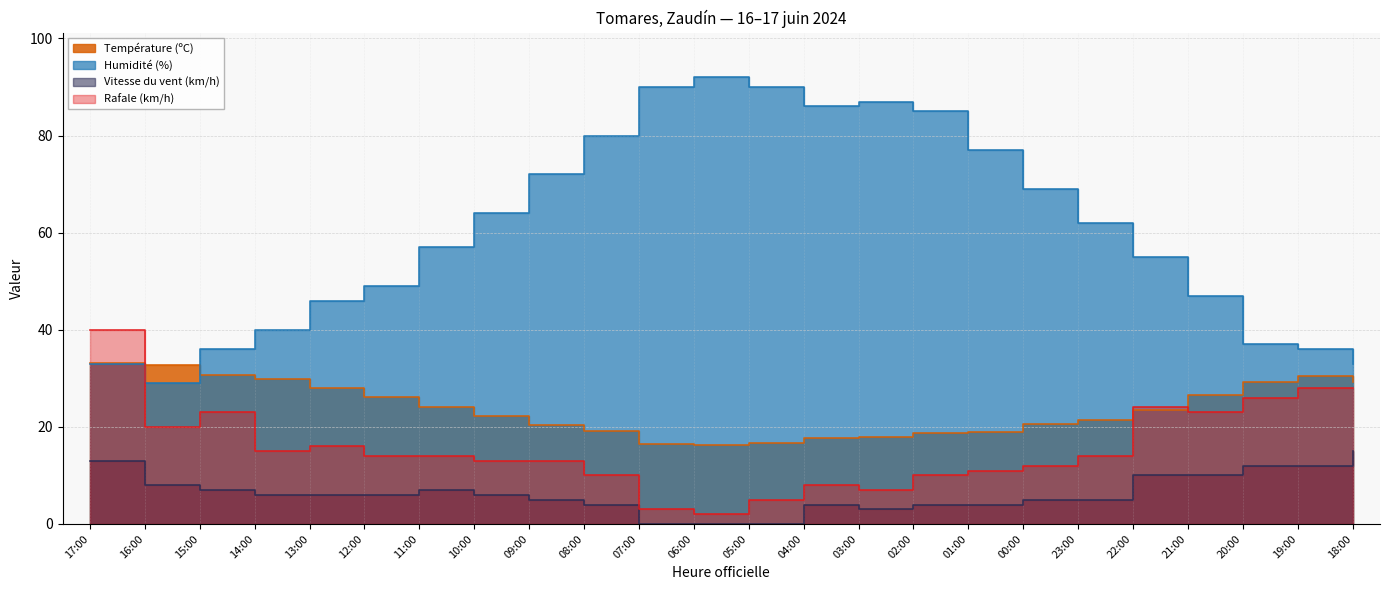

True or false: Vitesse du vent (km/h) and Humidité (%) intersect in this chart.

False